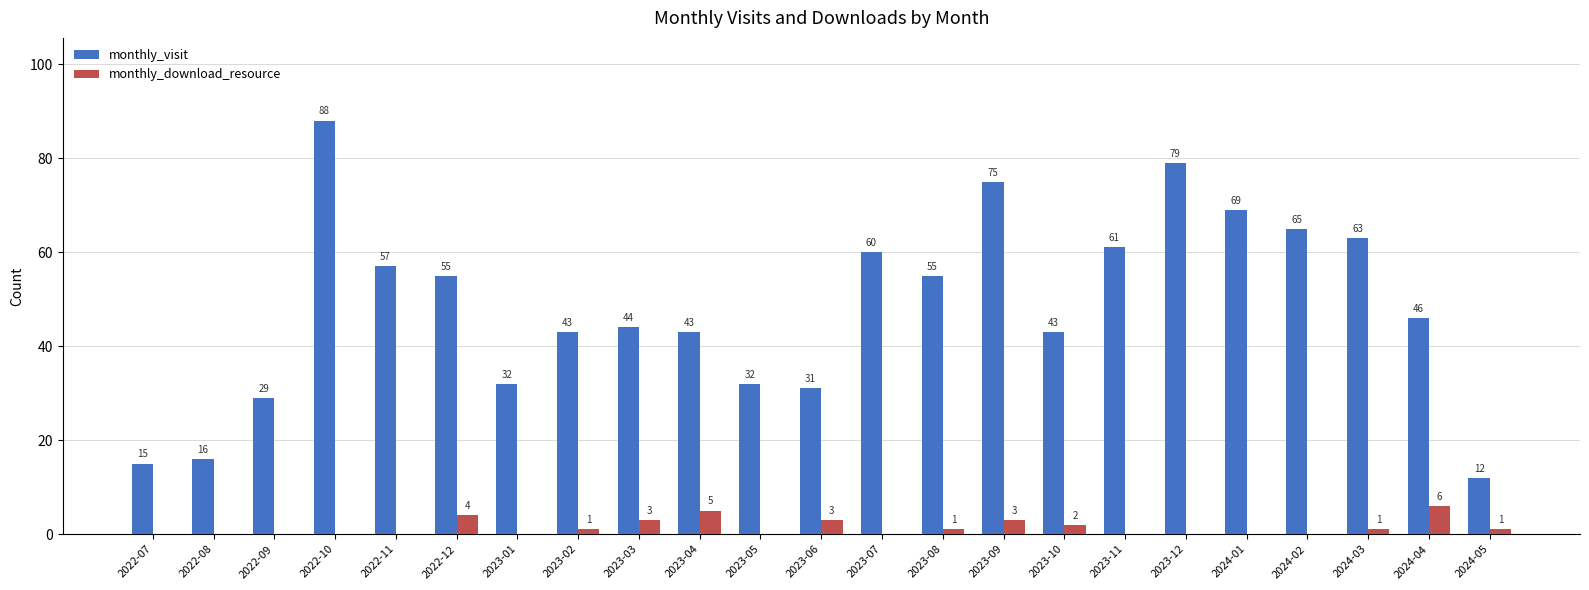

Reading right to left, list all the values displayed in this chart.

monthly_visit: 12	46	63	65	69	79	61	43	75	55	60	31	32	43	44	43	32	55	57	88	29	16	15
monthly_download_resource: 1	6	1	0	0	0	0	2	3	1	0	3	0	5	3	1	0	4	0	0	0	0	0